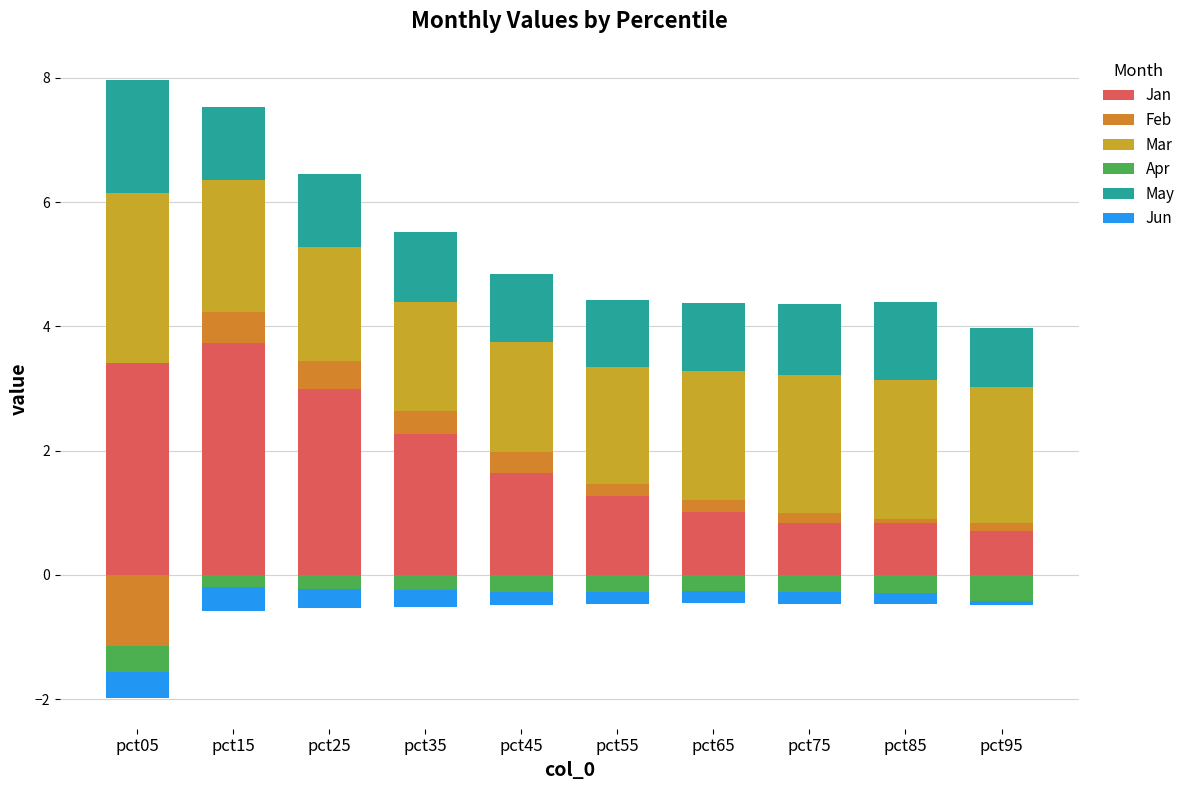

Where is Jan nearest to the value 2?

pct35